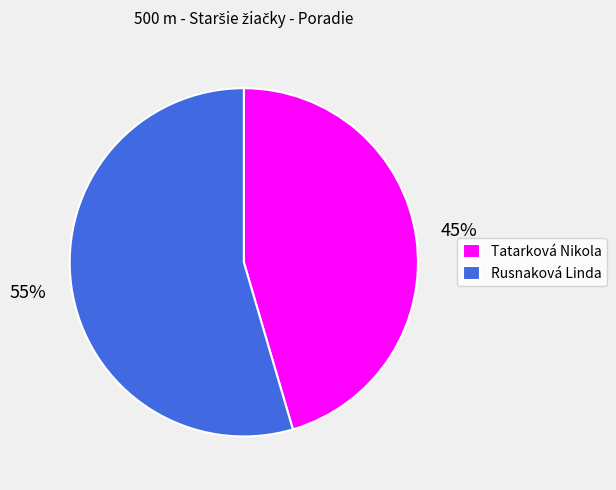

Which slice represents more than half of the pie?

Rusnaková Linda